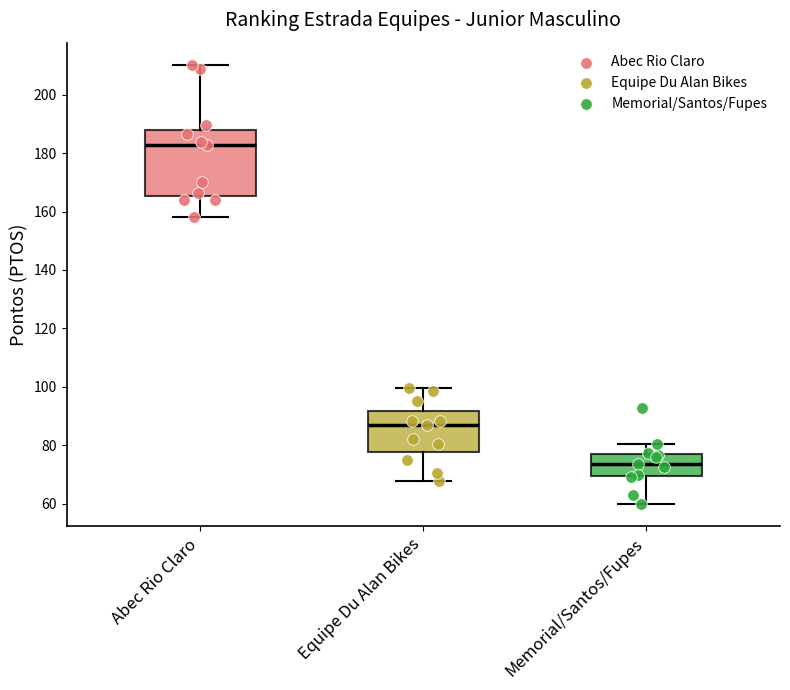

Which box has the highest median line?

Abec Rio Claro